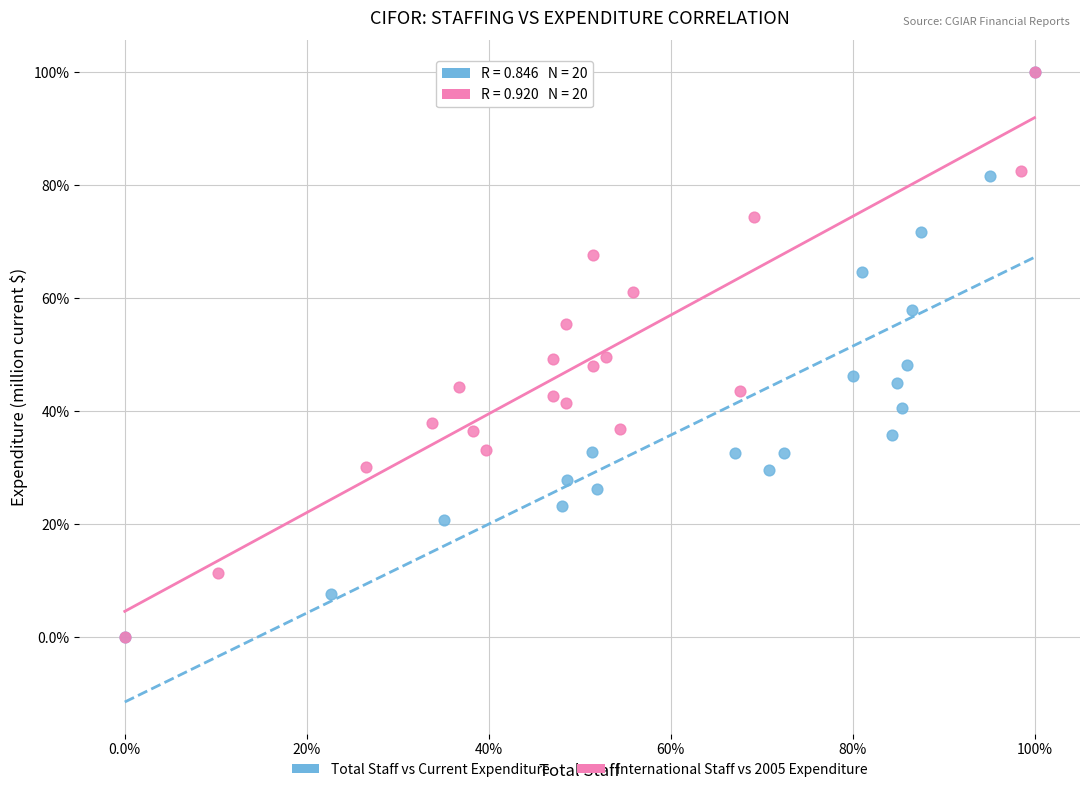

What are all the series names shown in the legend?

Total Staff vs Current Expenditure, International Staff vs 2005 Expenditure